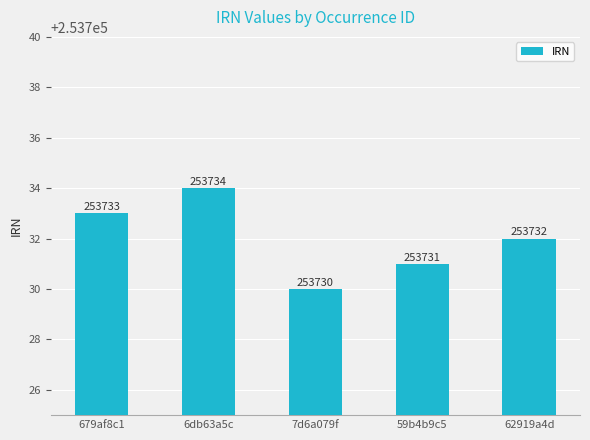

Reading right to left, list all the values displayed in this chart.

253732	253731	253730	253734	253733